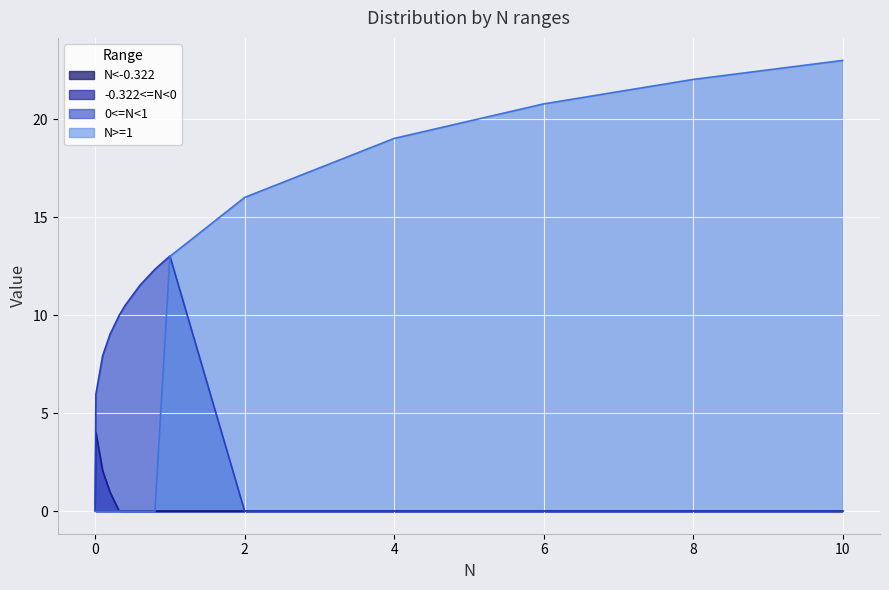

Which category has the lowest value across all series?

0.01